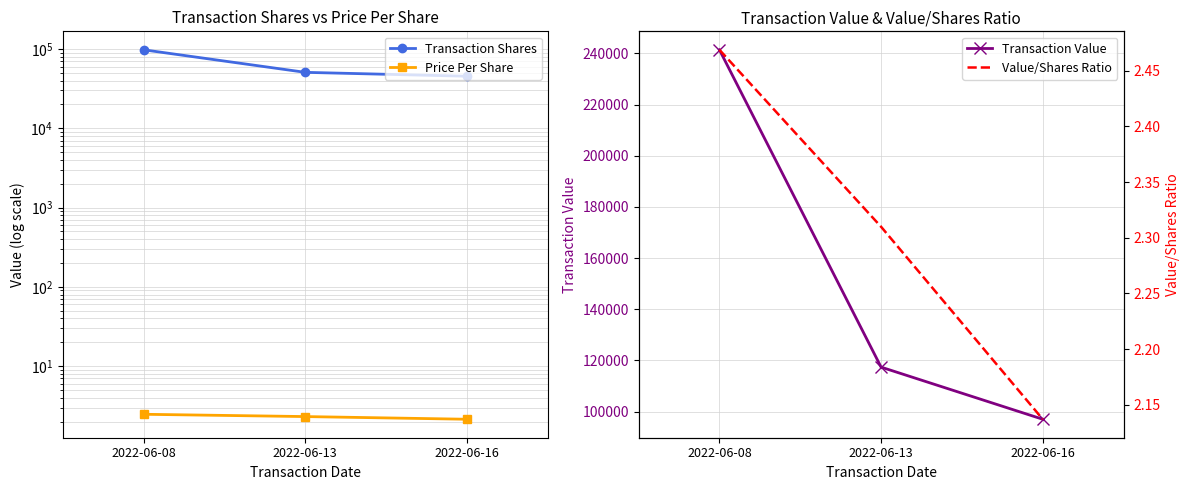

Count the Transaction Value values in the range 96977 to 241381.

3